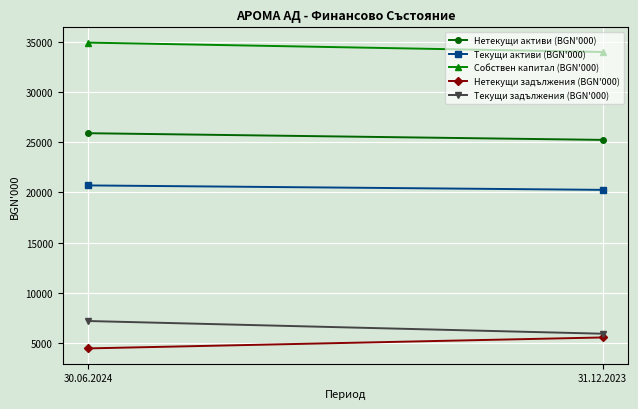

What is the approximate value of Текущи активи (BGN'000) at 31.12.2023?

20253